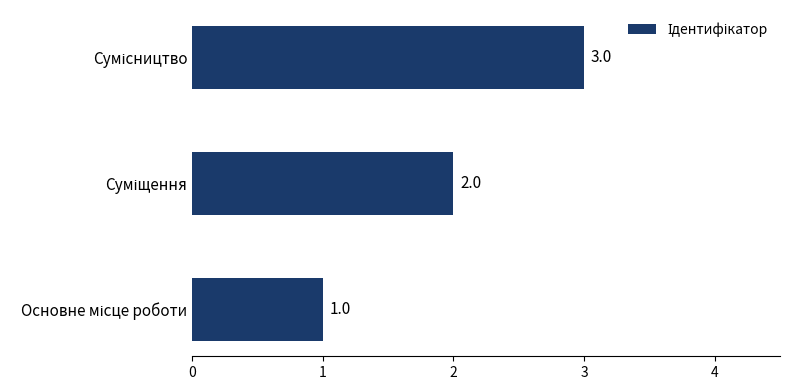

How many values are between 1 and 3?

3